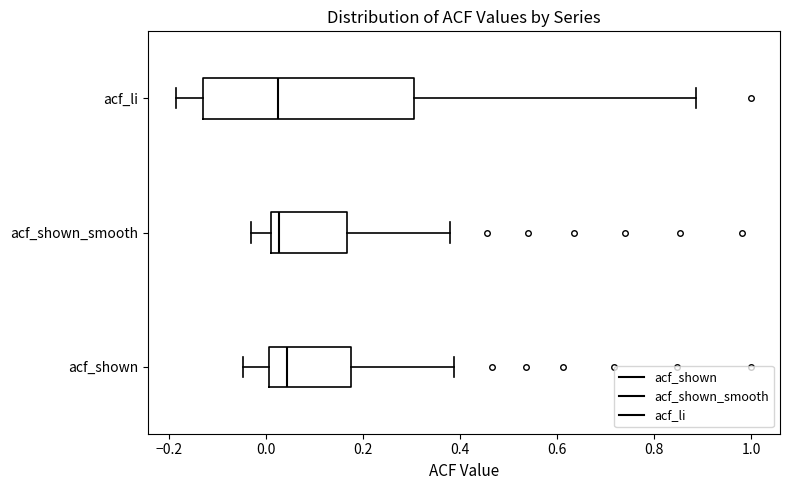

Where is the right edge of the box for acf_shown_smooth on the x-axis? The values are not printed on the chart, so give them approximately, as read against the axis.

0.16